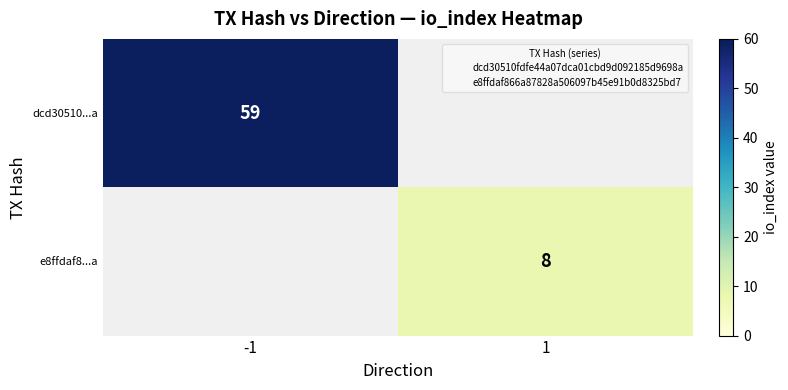

How many values in e8ffdaf8...a are above zero?

1